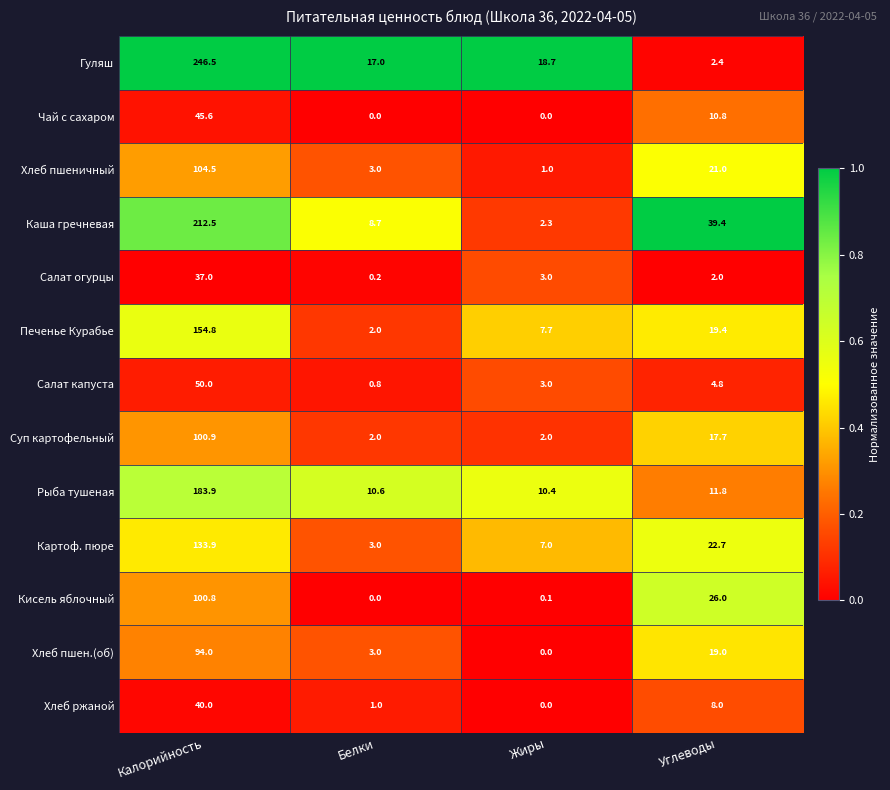

What is the difference between the second highest and second lowest values in the Салат капуста series?

1.8